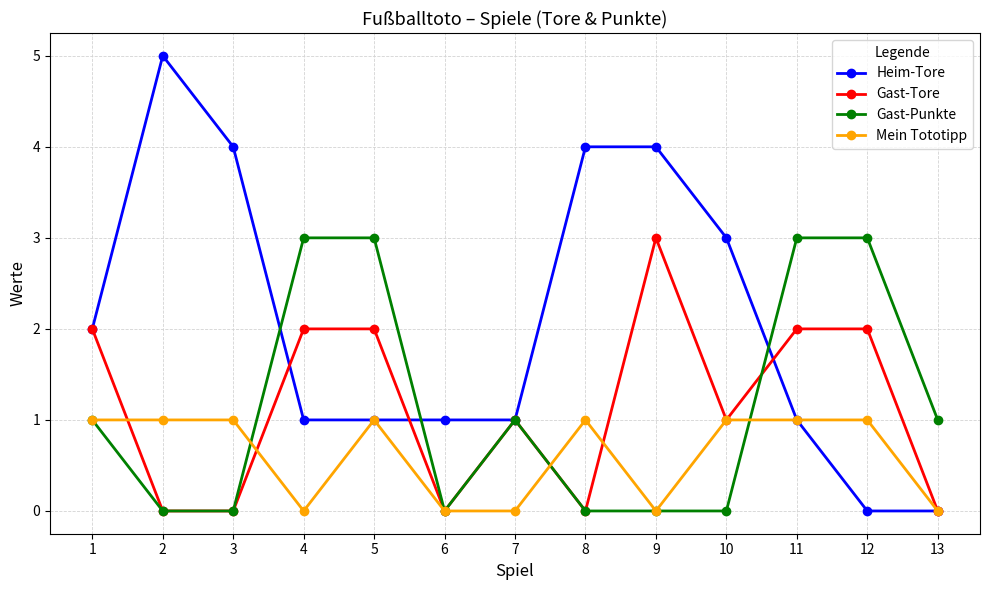

After their last crossing, which series has the higher values: Heim-Tore or Gast-Punkte?

Gast-Punkte